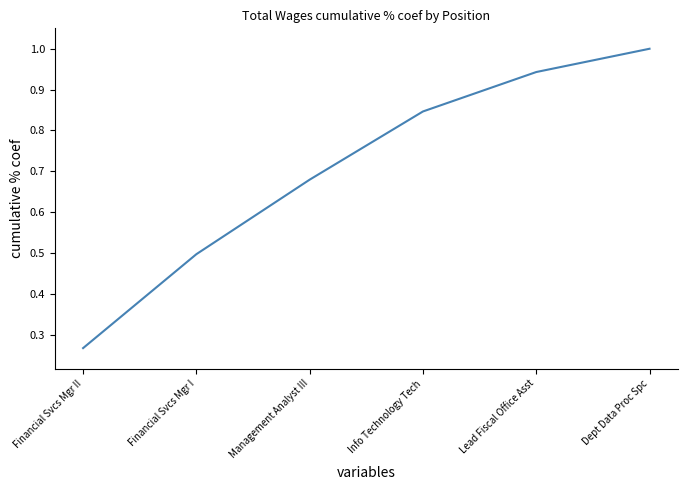

Which category has the lowest value across all series?

Financial Svcs Mgr II